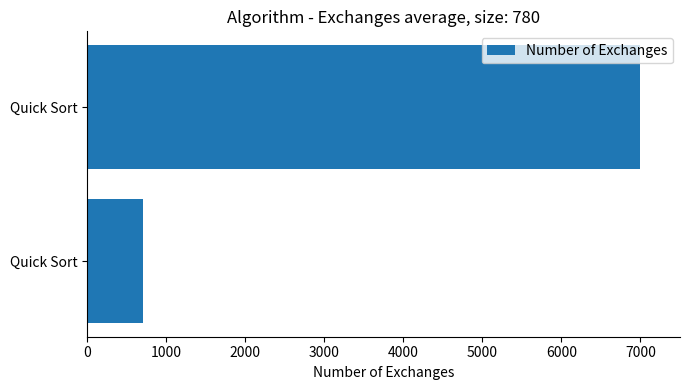

How many data points does each series have?

2